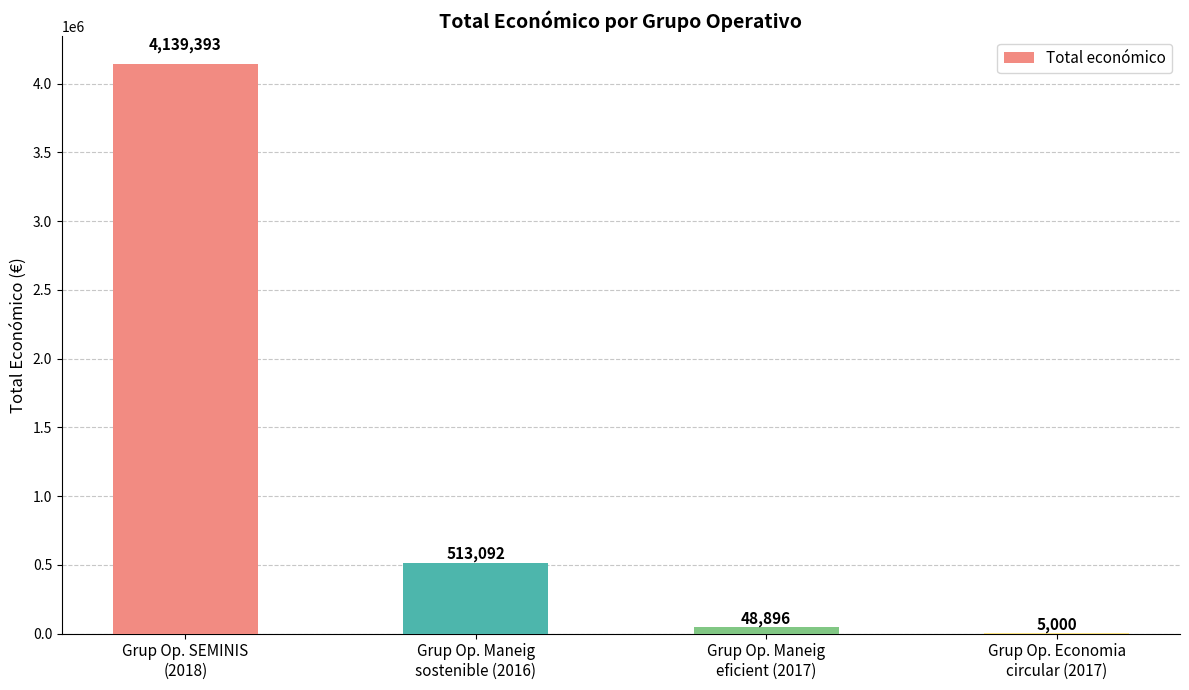

What is the maximum value shown in the chart?

4139393